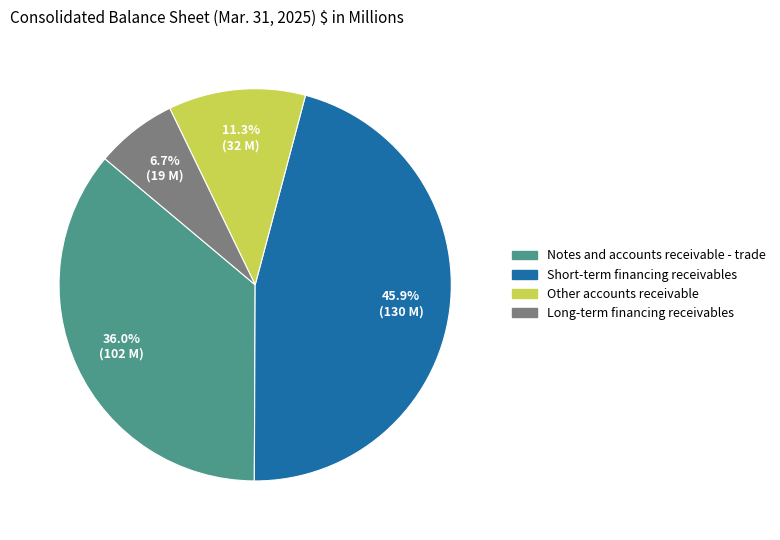

Which category has the biggest portion of the pie?

Short-term financing receivables